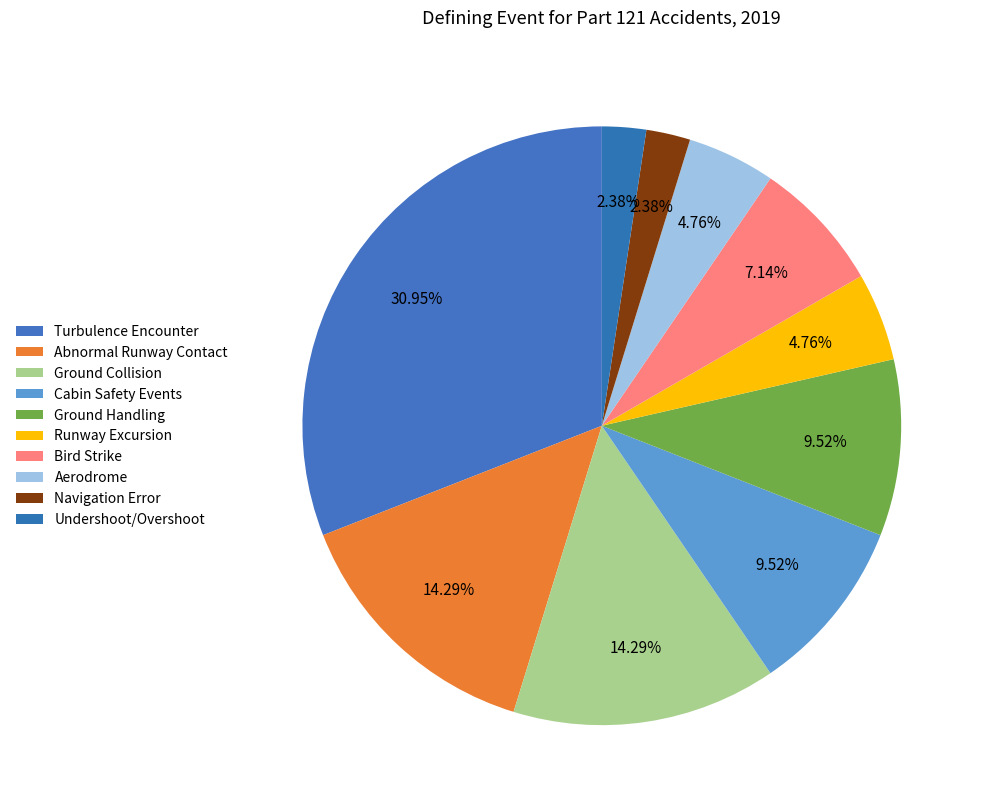

Do Runway Excursion and Undershoot/Overshoot together represent more than half of the pie?

No